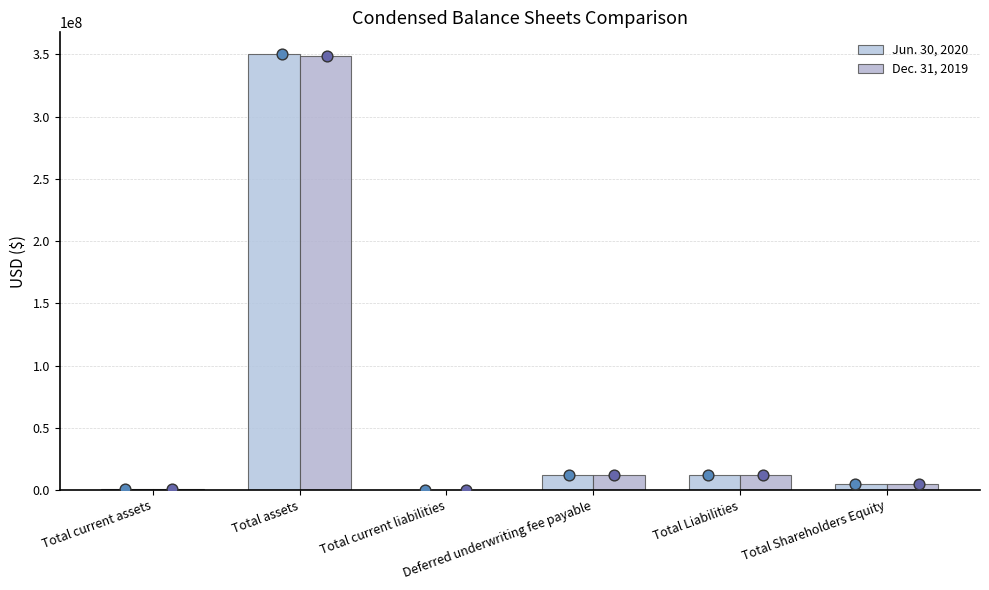

Which series has the largest total across all categories?

Jun. 30, 2020